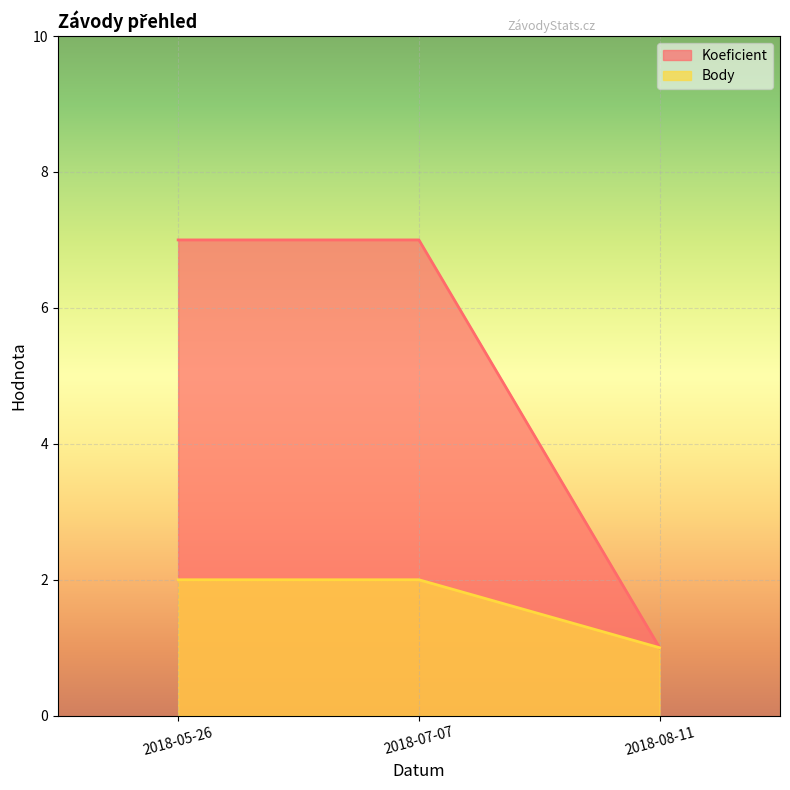

What is the difference between the Koeficient values at 2018-08-11 and 2018-05-26?

6